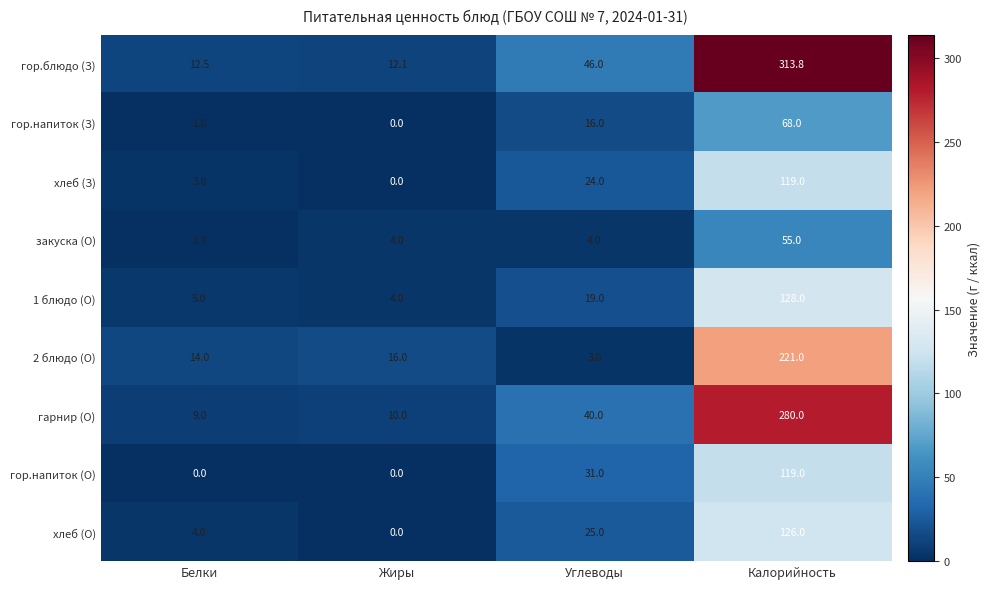

What is the average value of the хлеб (О) series?

38.8